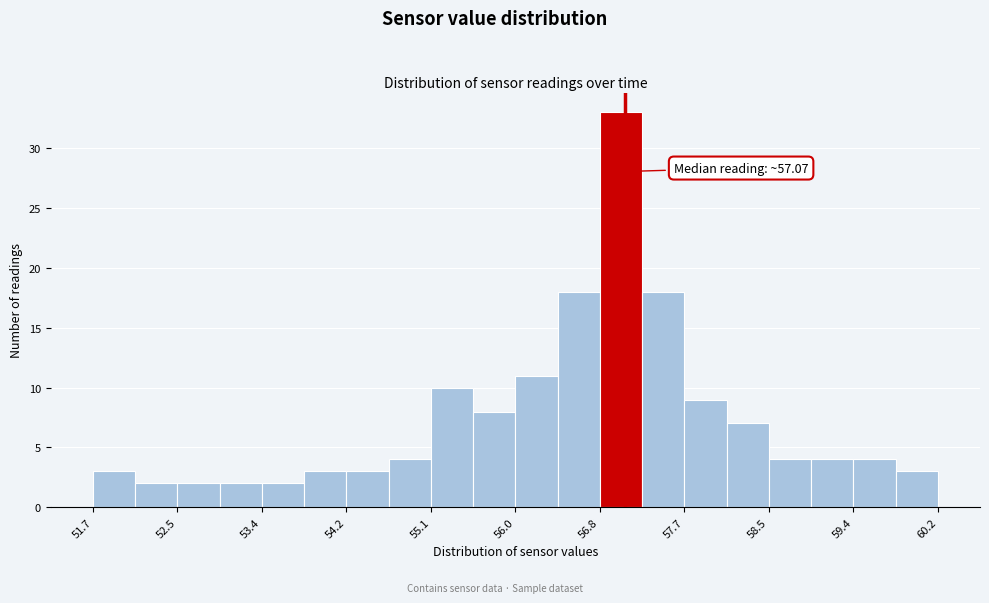

Over which range of the x-axis is the bar tallest?

56.8 to 57.2